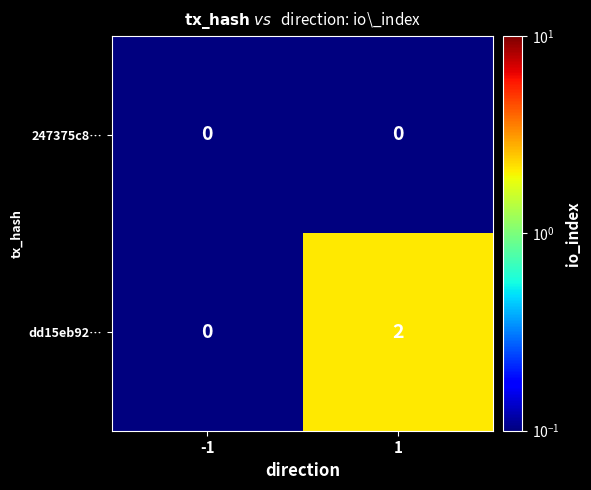

Reading left to right, list all the values displayed in this chart.

247375c8…: 0	0
dd15eb92…: 0	2